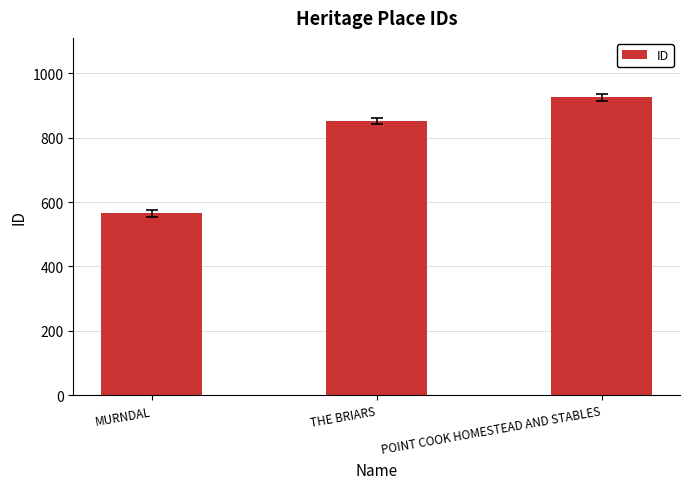

Reading right to left, what are all the values shown in this chart?

925	852	565